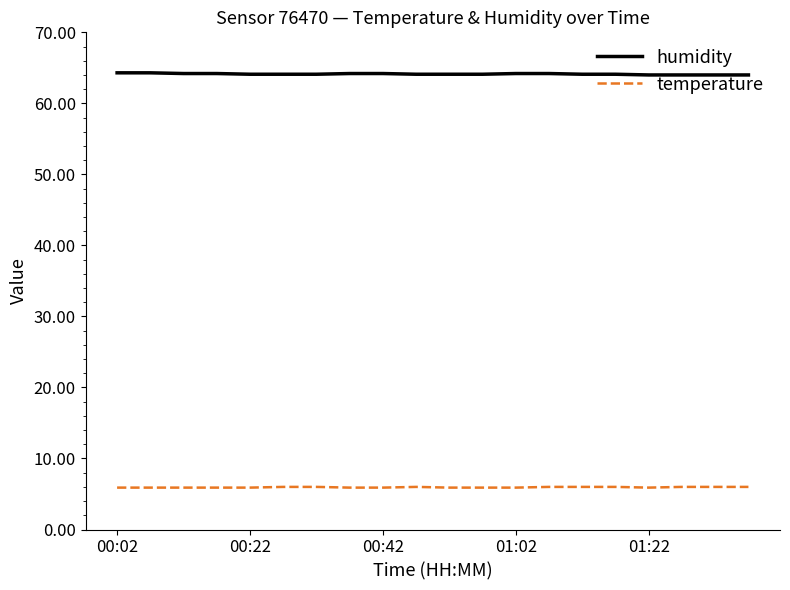

What are all the series names shown in the legend?

humidity, temperature